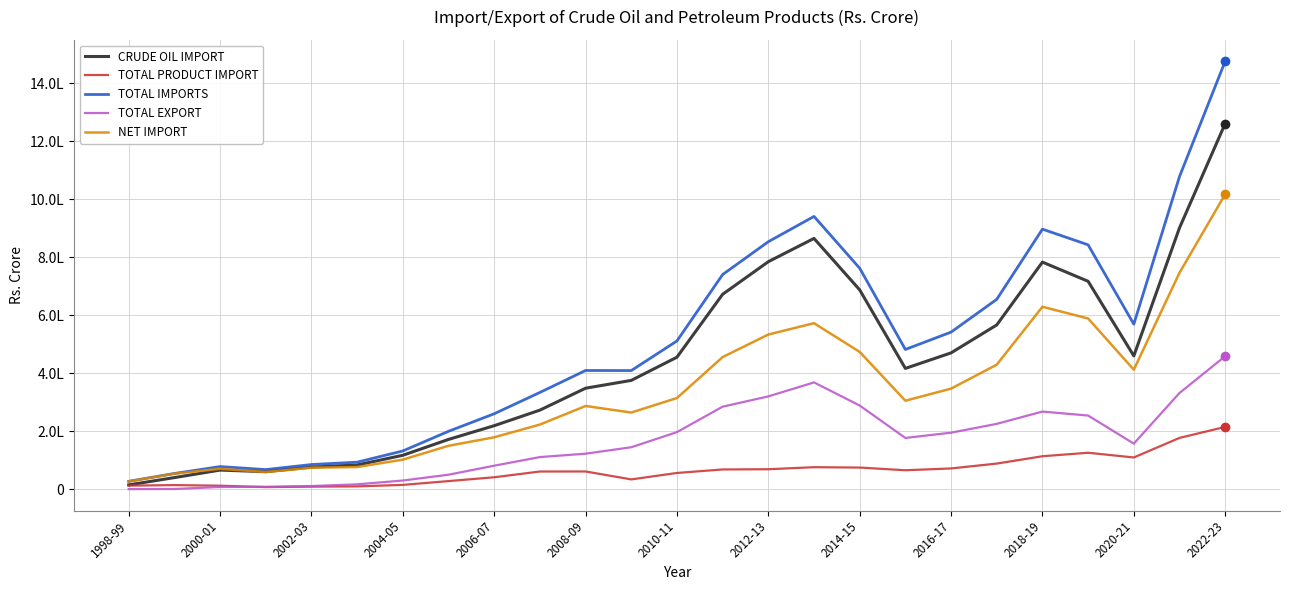

Which series has the largest total across all categories?

TOTAL IMPORTS